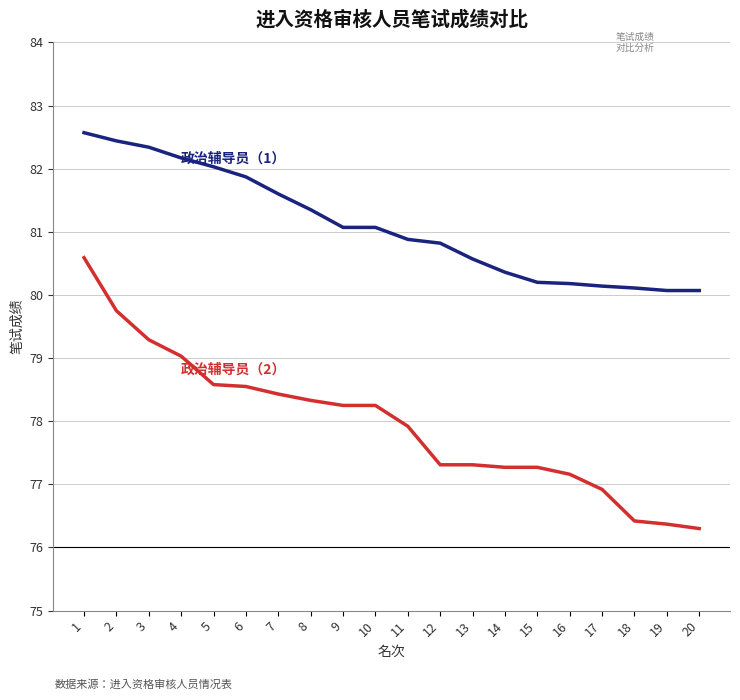

What is the total value across all series at 14?

157.6